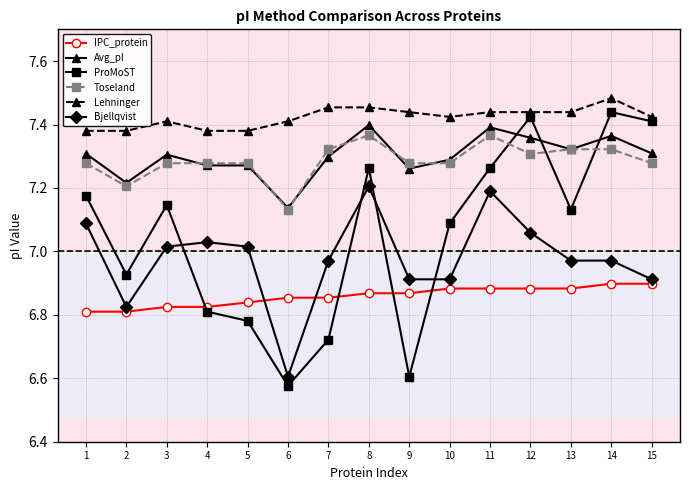

At which label does Bjellqvist reach its peak?

8